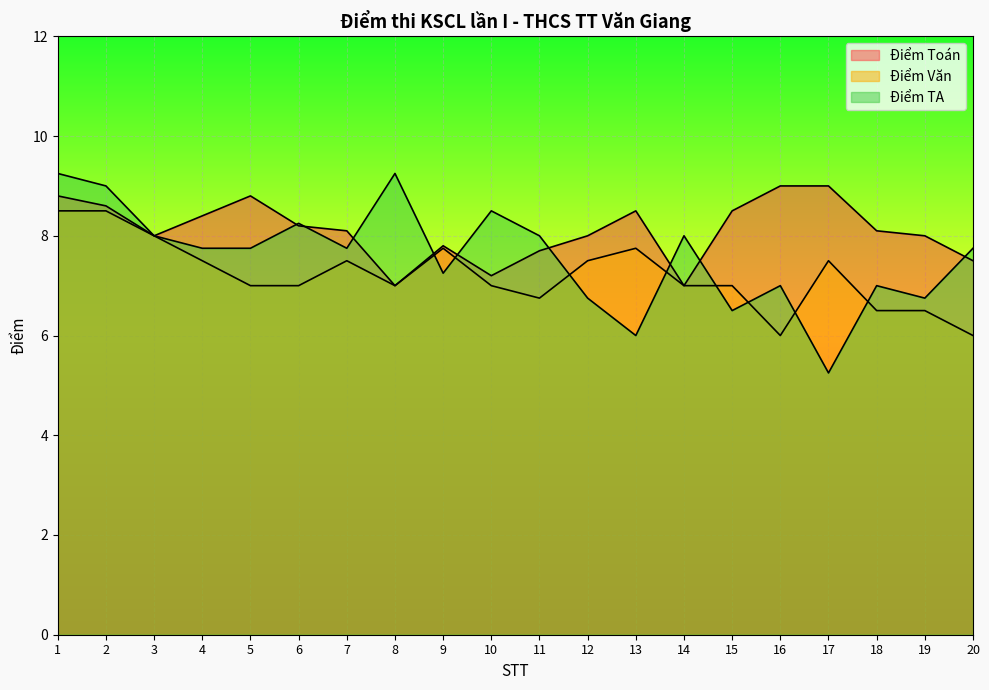

What is the total value across all series at 16?

22.0